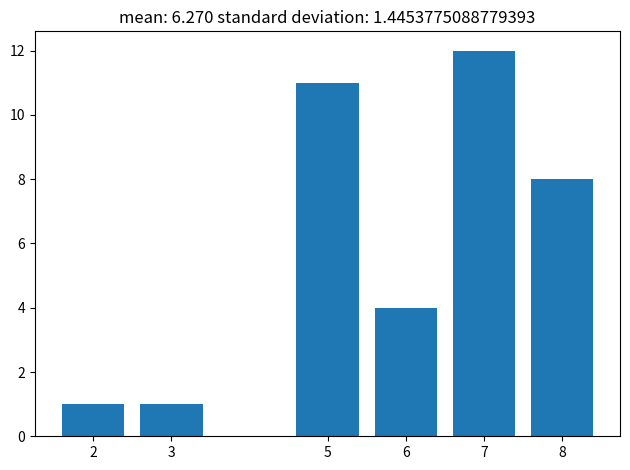

Reading left to right, list every bar in this chart as the range it spans on the x-axis followed by its height. The values are not printed on the chart, so give them approximately, as read against the axis.

1.5 to 2.5: 1
2.5 to 3.5: 1
3.5 to 4.5: 0
4.5 to 5.5: 11
5.5 to 6.5: 4
6.5 to 7.5: 12
7.5 to 8.5: 8